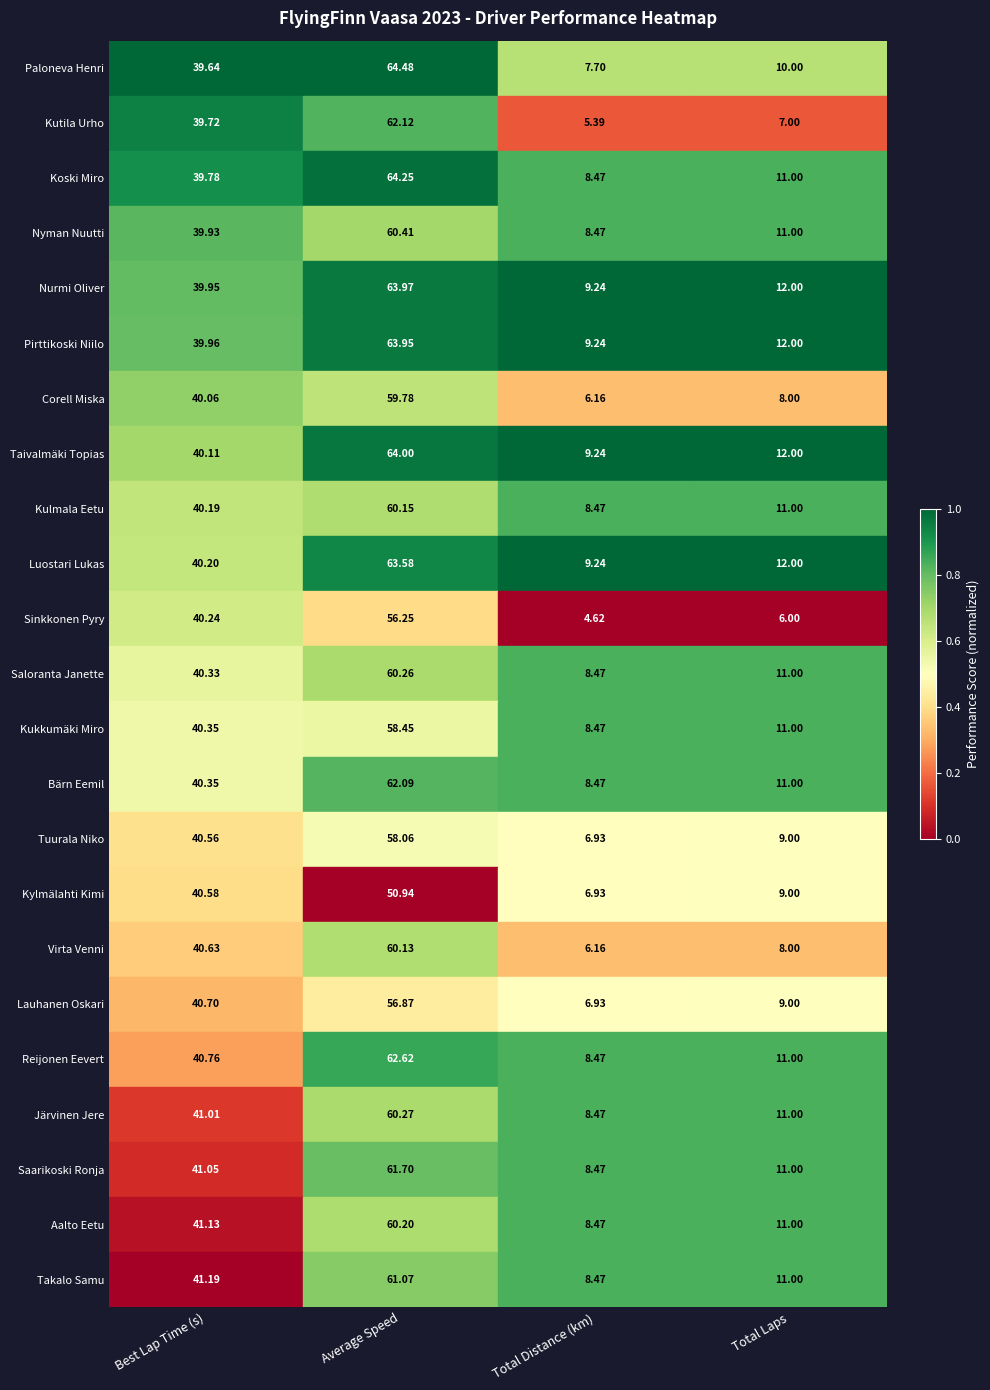

Which series has the widest spread of values?

Paloneva Henri